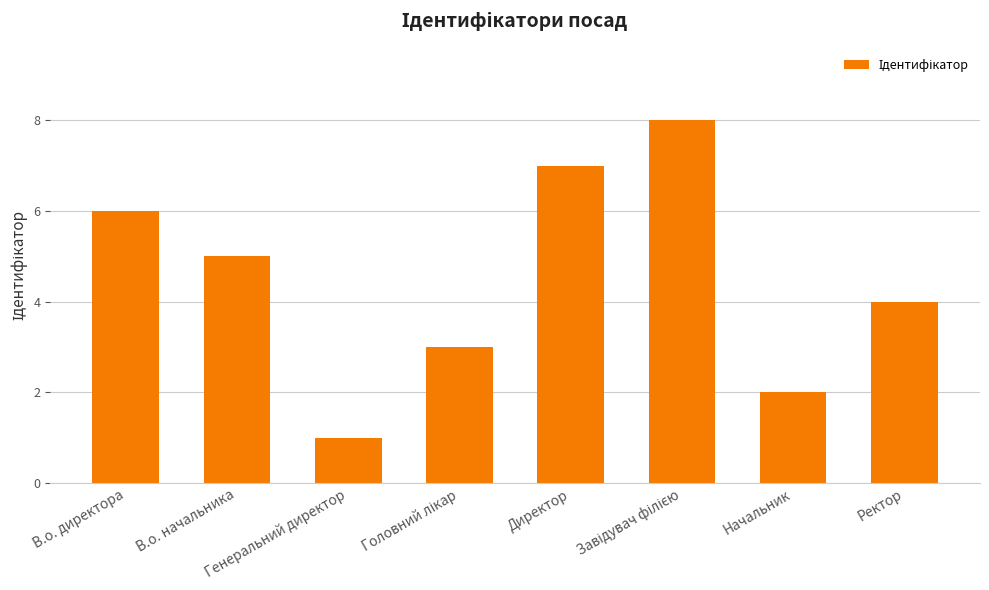

What is the change in value from В.о. директора to Генеральний директор?

-5